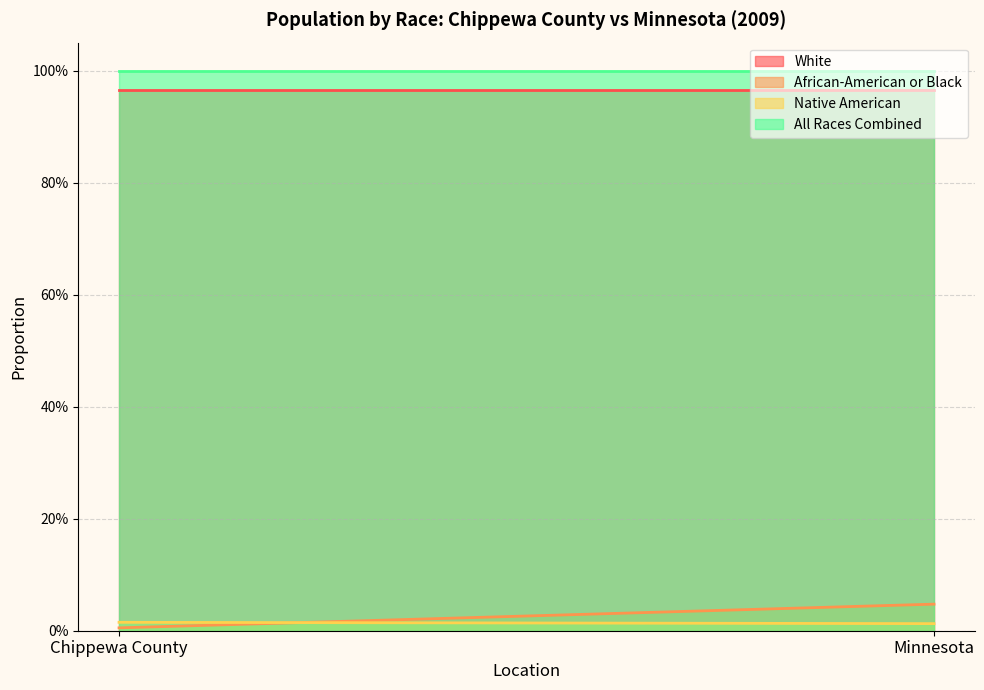

Which category has the highest value in the White series?

Chippewa County